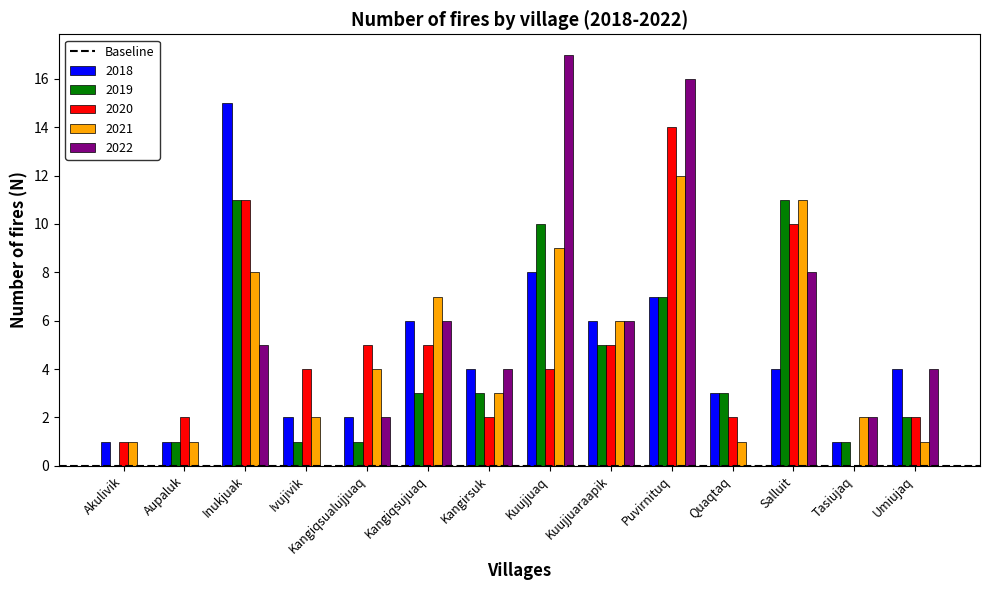

The 2019 series shows 1 at Ivujivik. True or false?

True